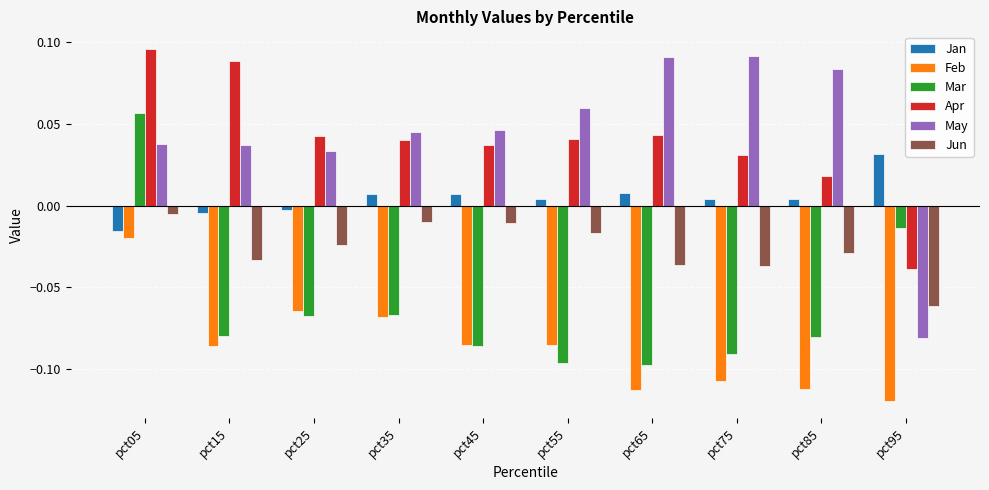

How many values in the Jan series are below 0?

3